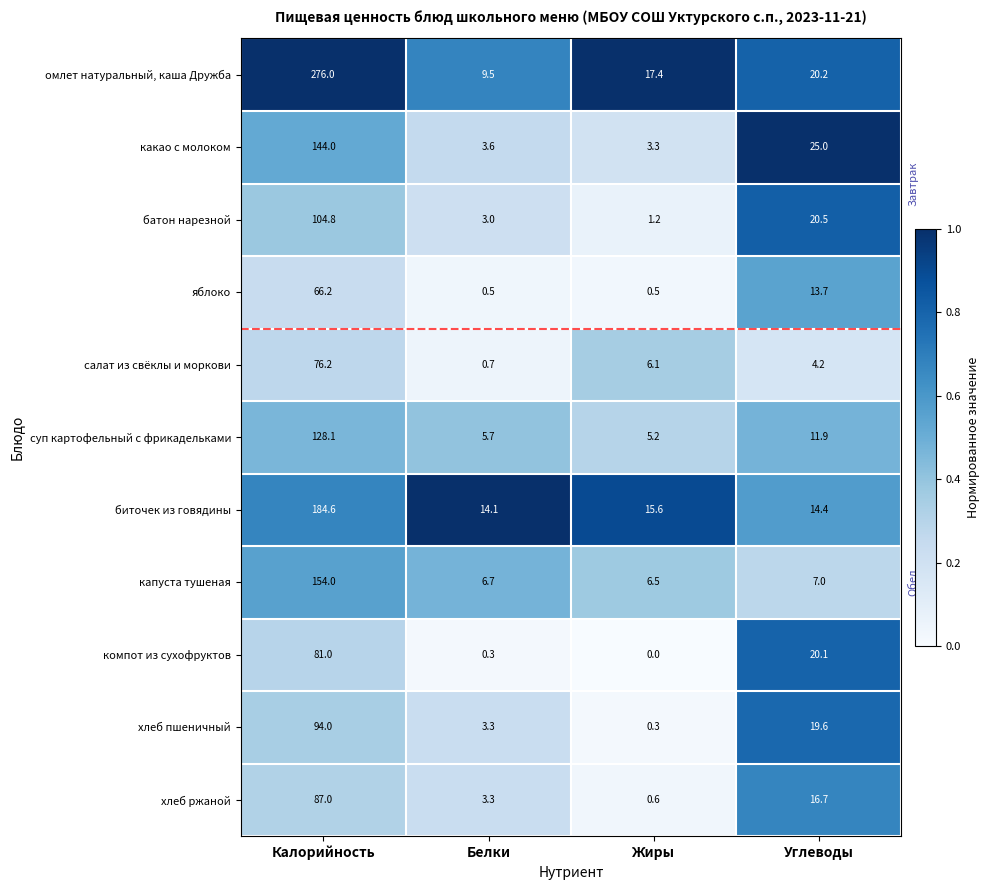

The хлеб пшеничный series shows 3.3 at Белки. True or false?

True